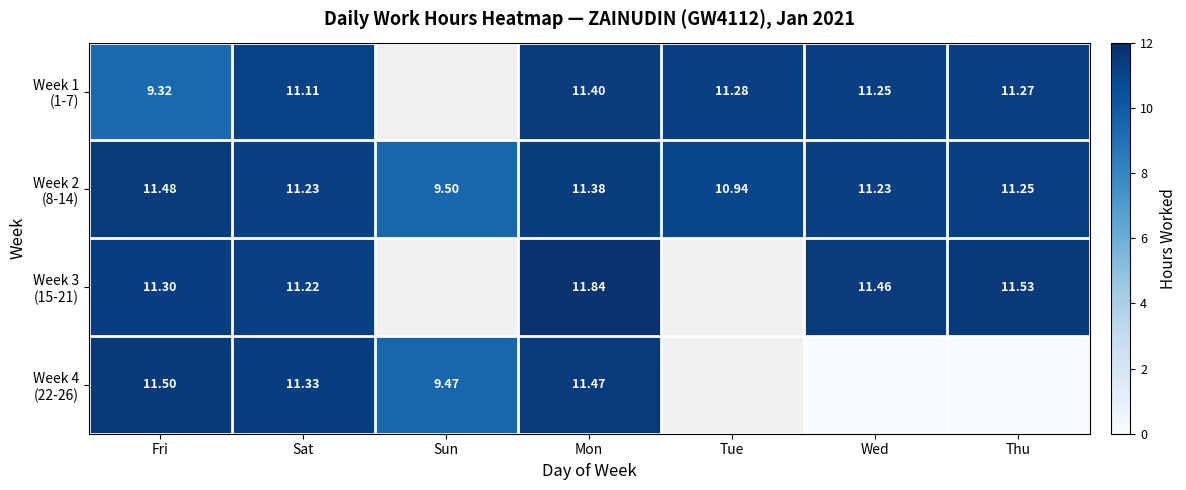

At which label is Week 3 (15-21) closest to 11?

Sat